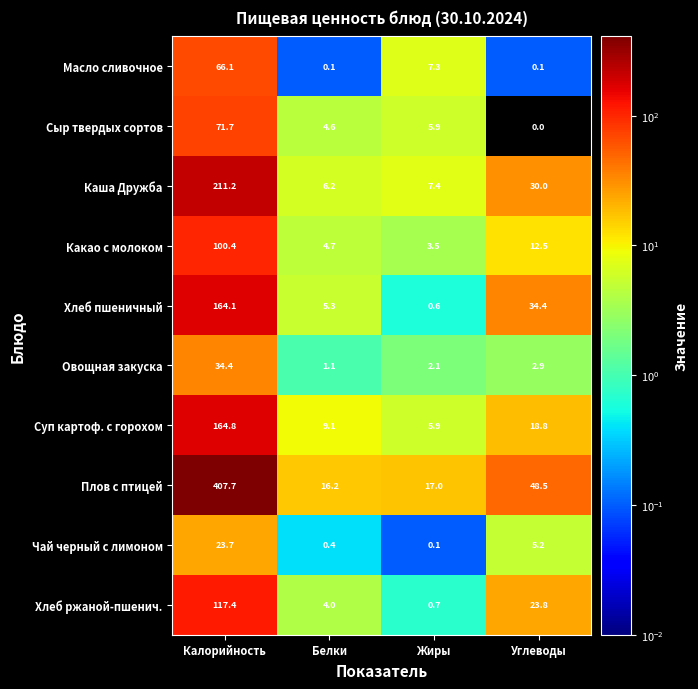

Which series has the largest total across all categories?

Плов с птицей